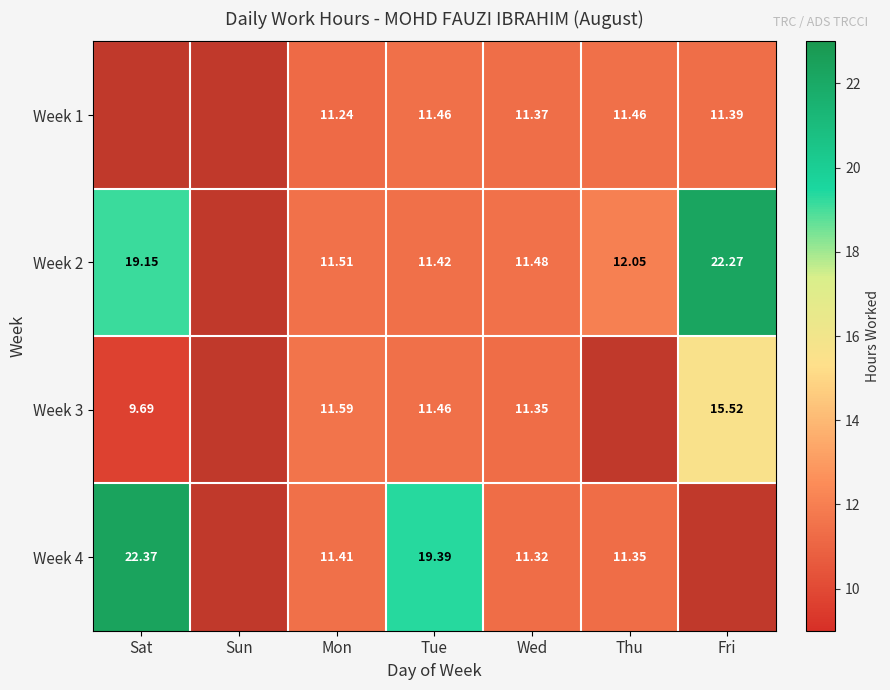

At which category is the sum across all series the highest?

Tue